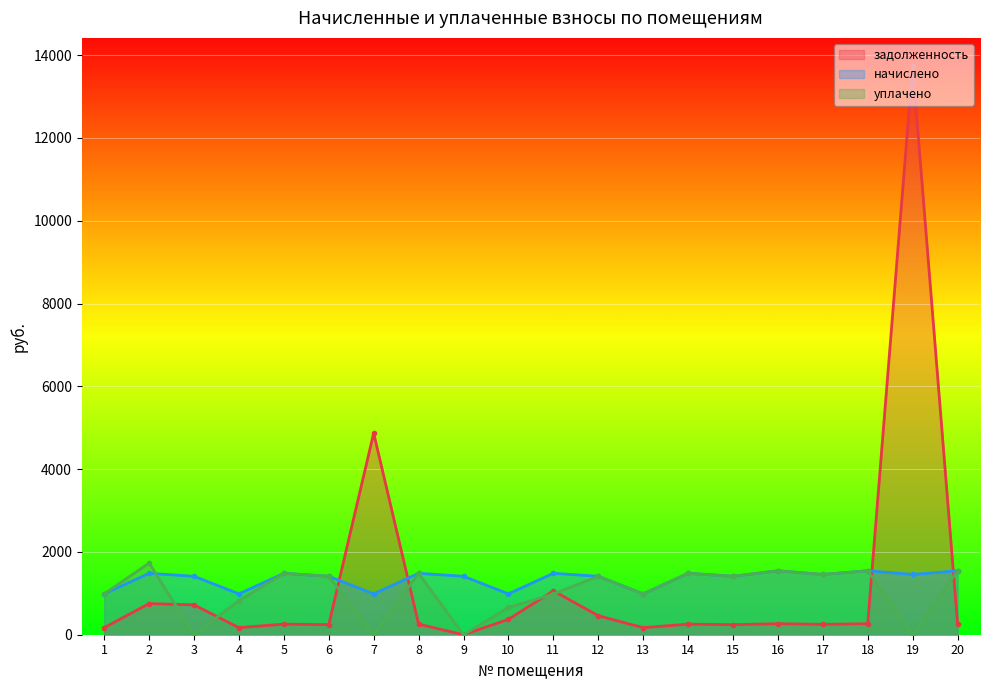

How many lines are shown in the chart?

3